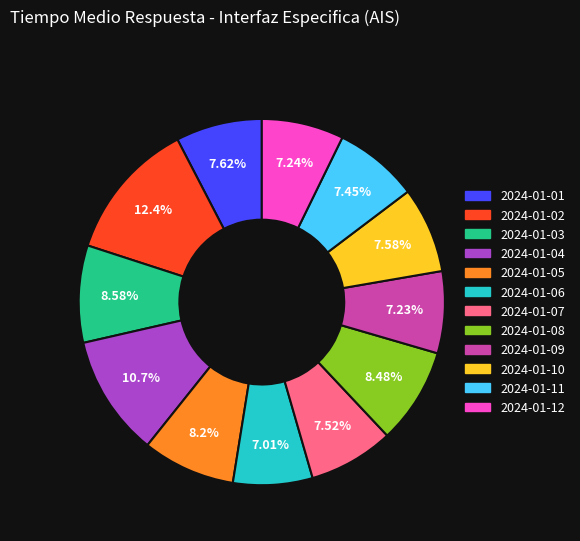

The 2024-01-07 slice represents 8% of the pie. True or false?

True